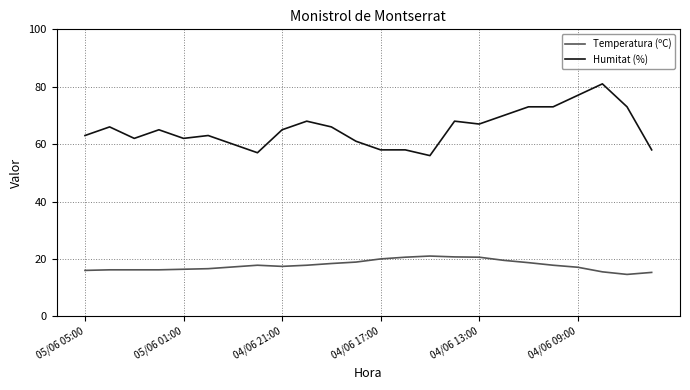

Is this an area chart (filled region under the line)?

No